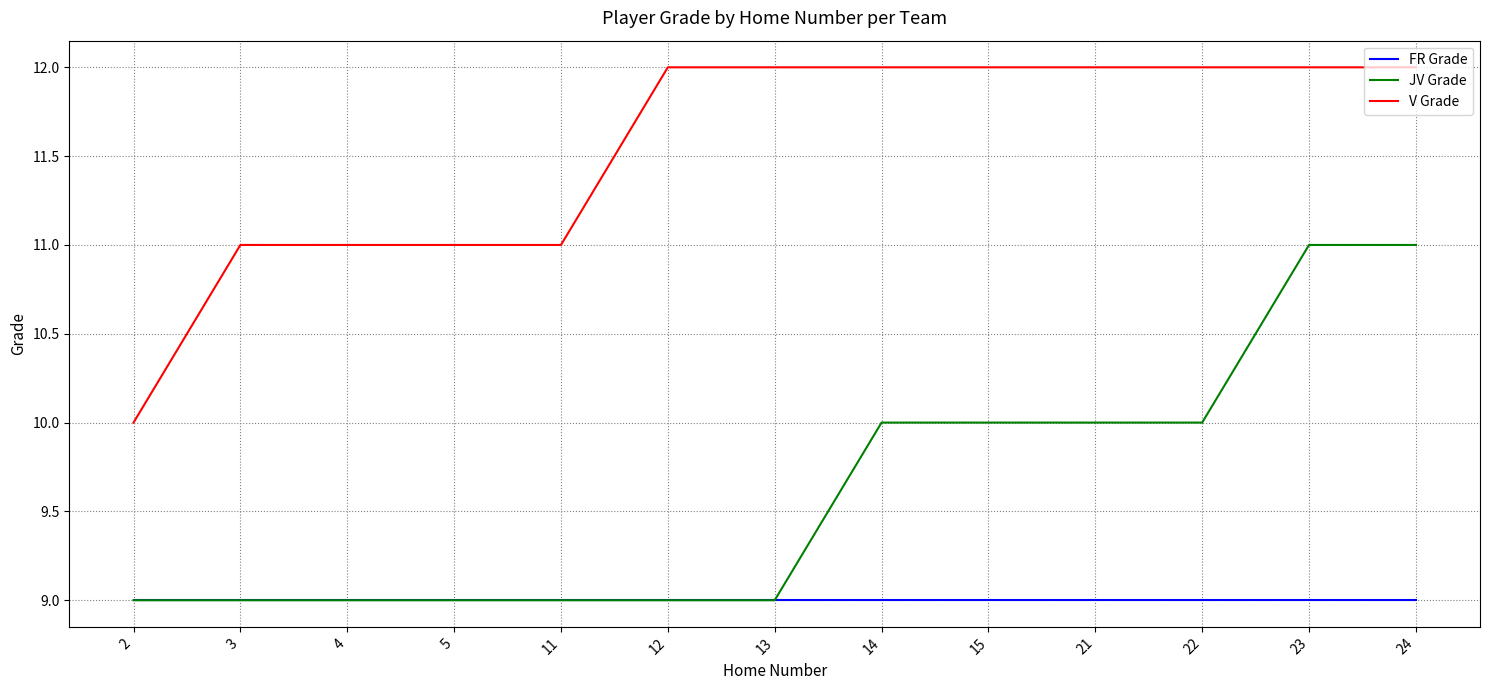

What are all the series names shown in the legend?

FR Grade, JV Grade, V Grade